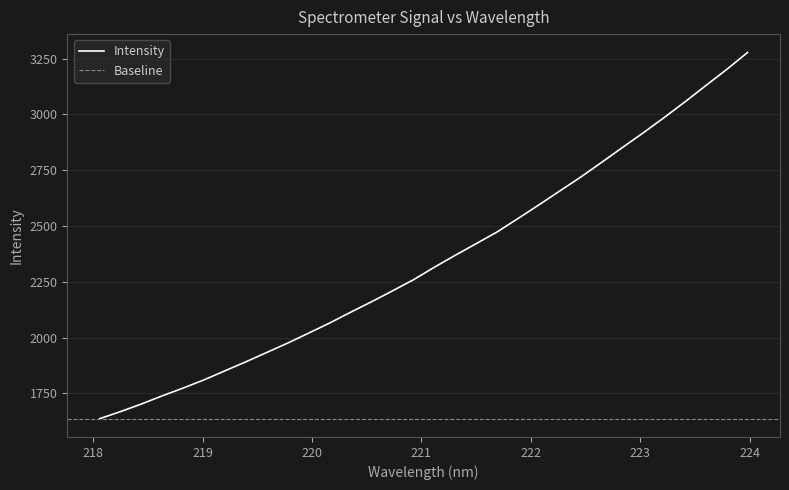

What is the difference between the maximum and minimum values?

1642.0